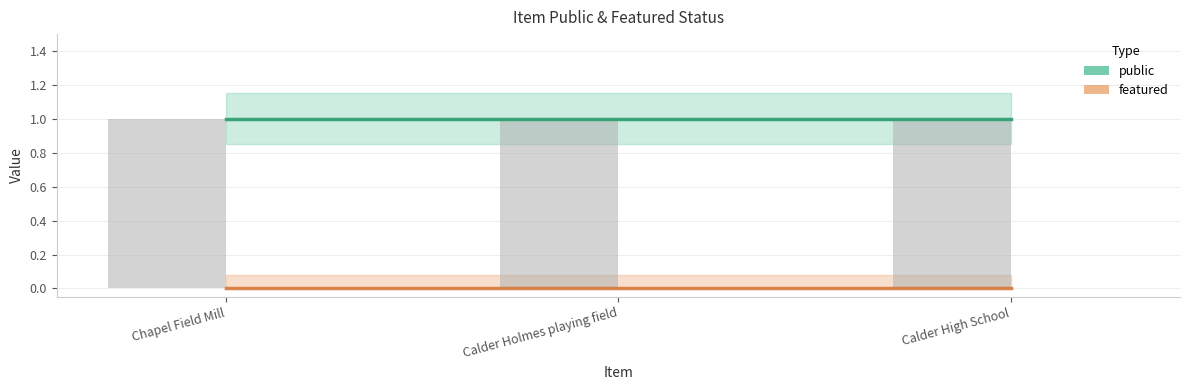

List the series in order of their peak value, lowest first.

featured, public